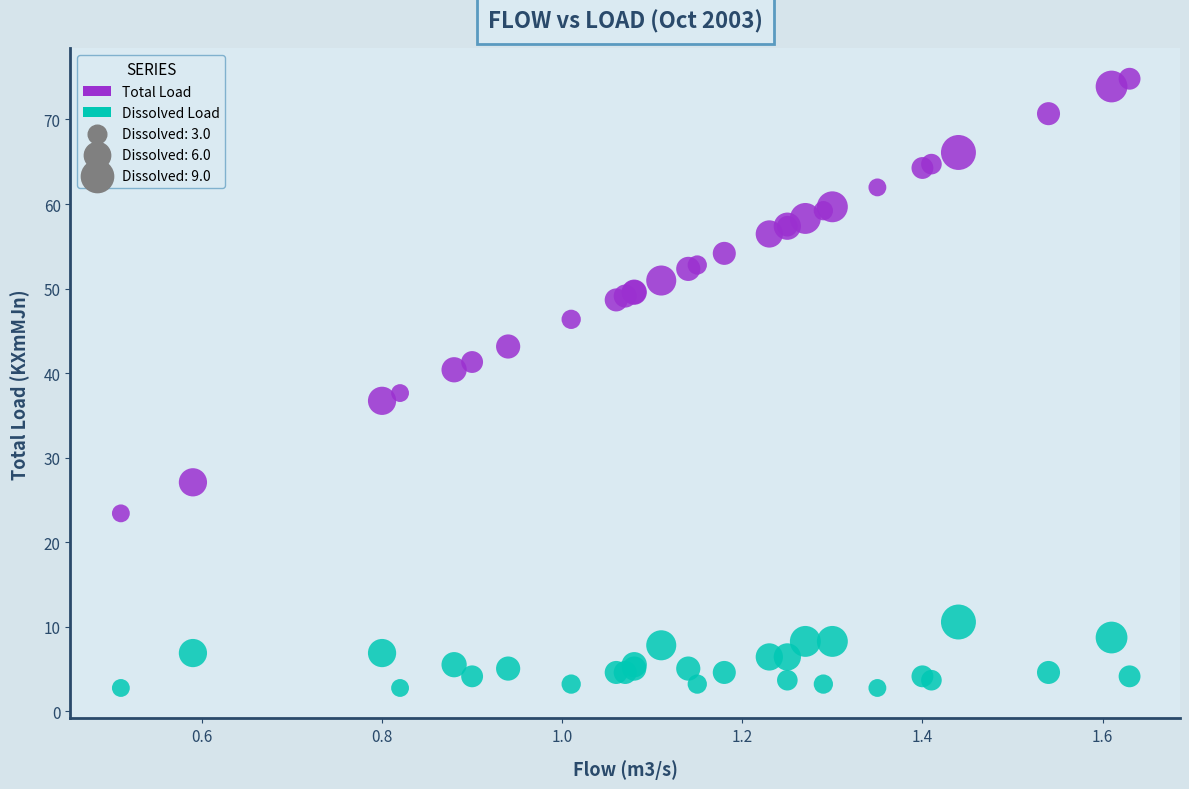

Which series contains the lowest Y value?

Dissolved Load